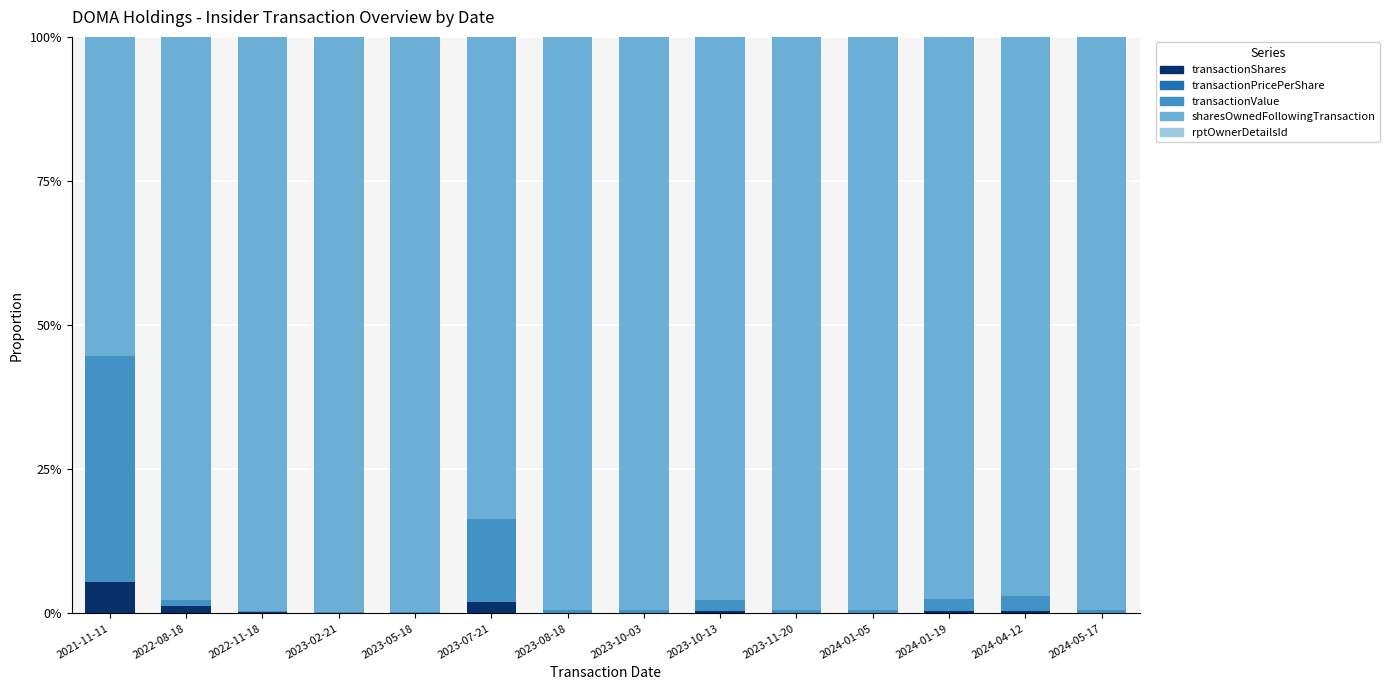

What is the sum of all transactionShares values?

11.2